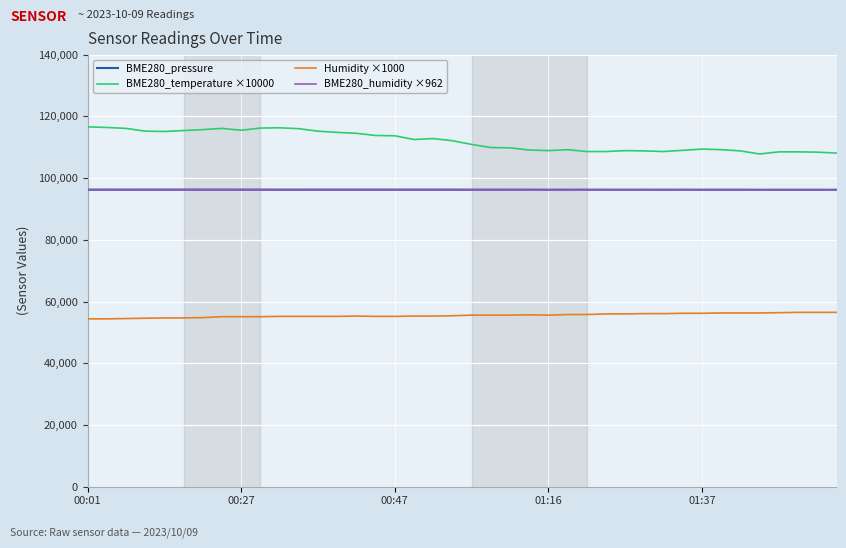

What is the greatest value displayed?

116600.0